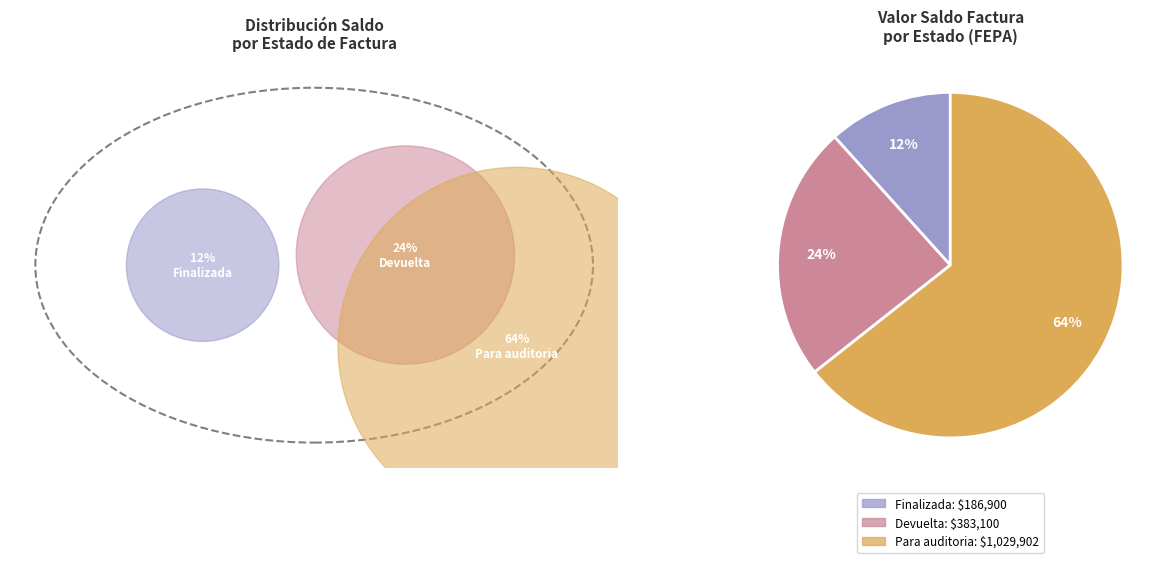

Is there any slice that represents more than half of the pie?

Yes